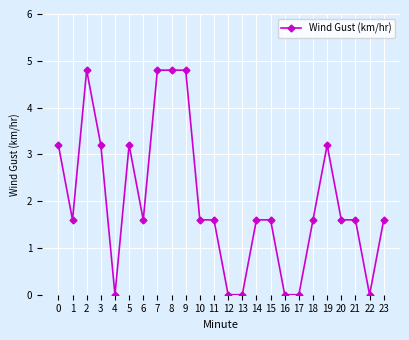

How many data points are above 1?

18